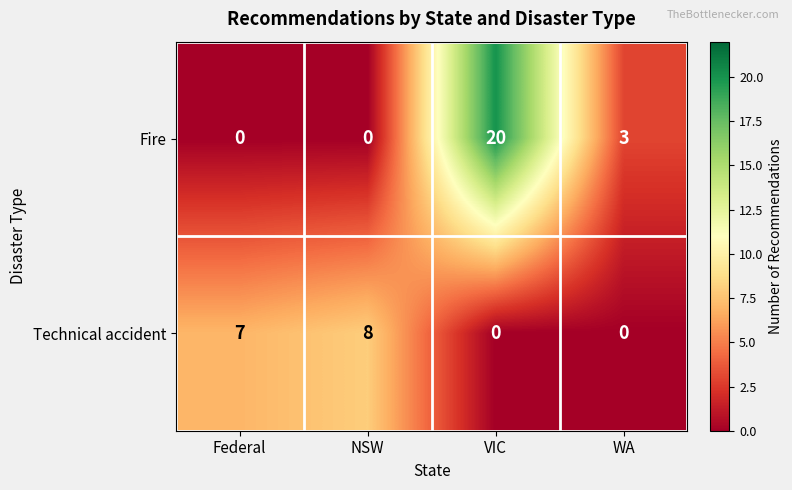

Which series has the largest total across all categories?

Fire